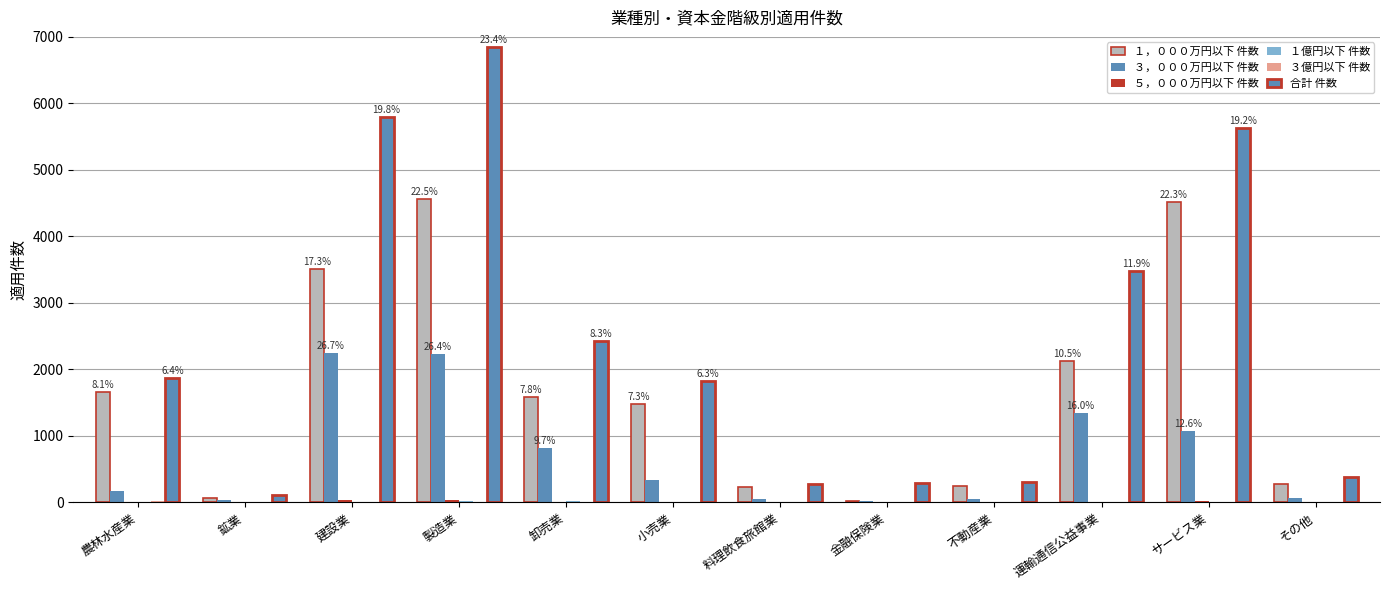

What is the maximum value for ３，０００万円以下 件数?

2251